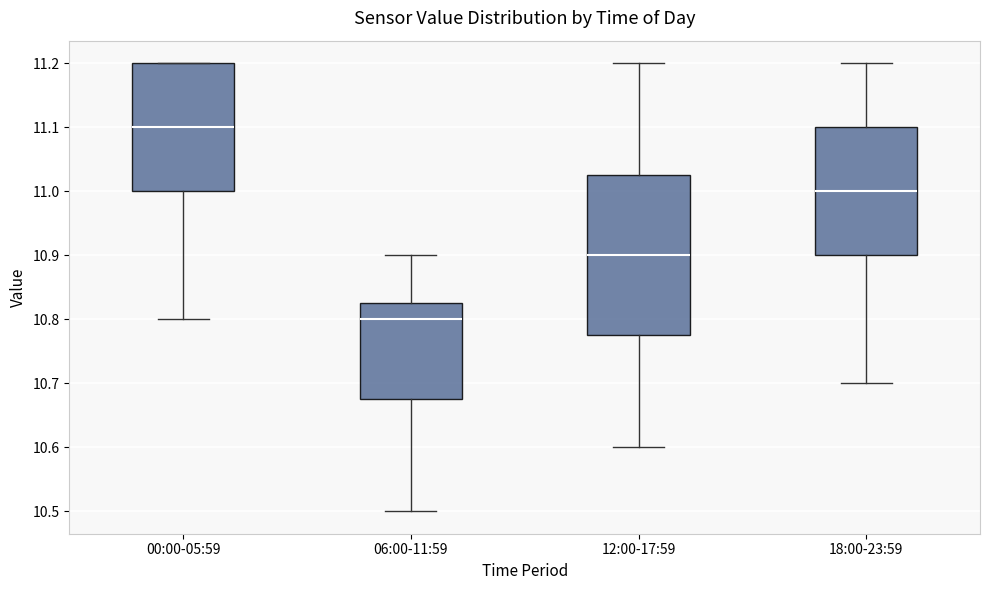

Which box is the tallest, from its lower edge to its upper edge?

12:00-17:59